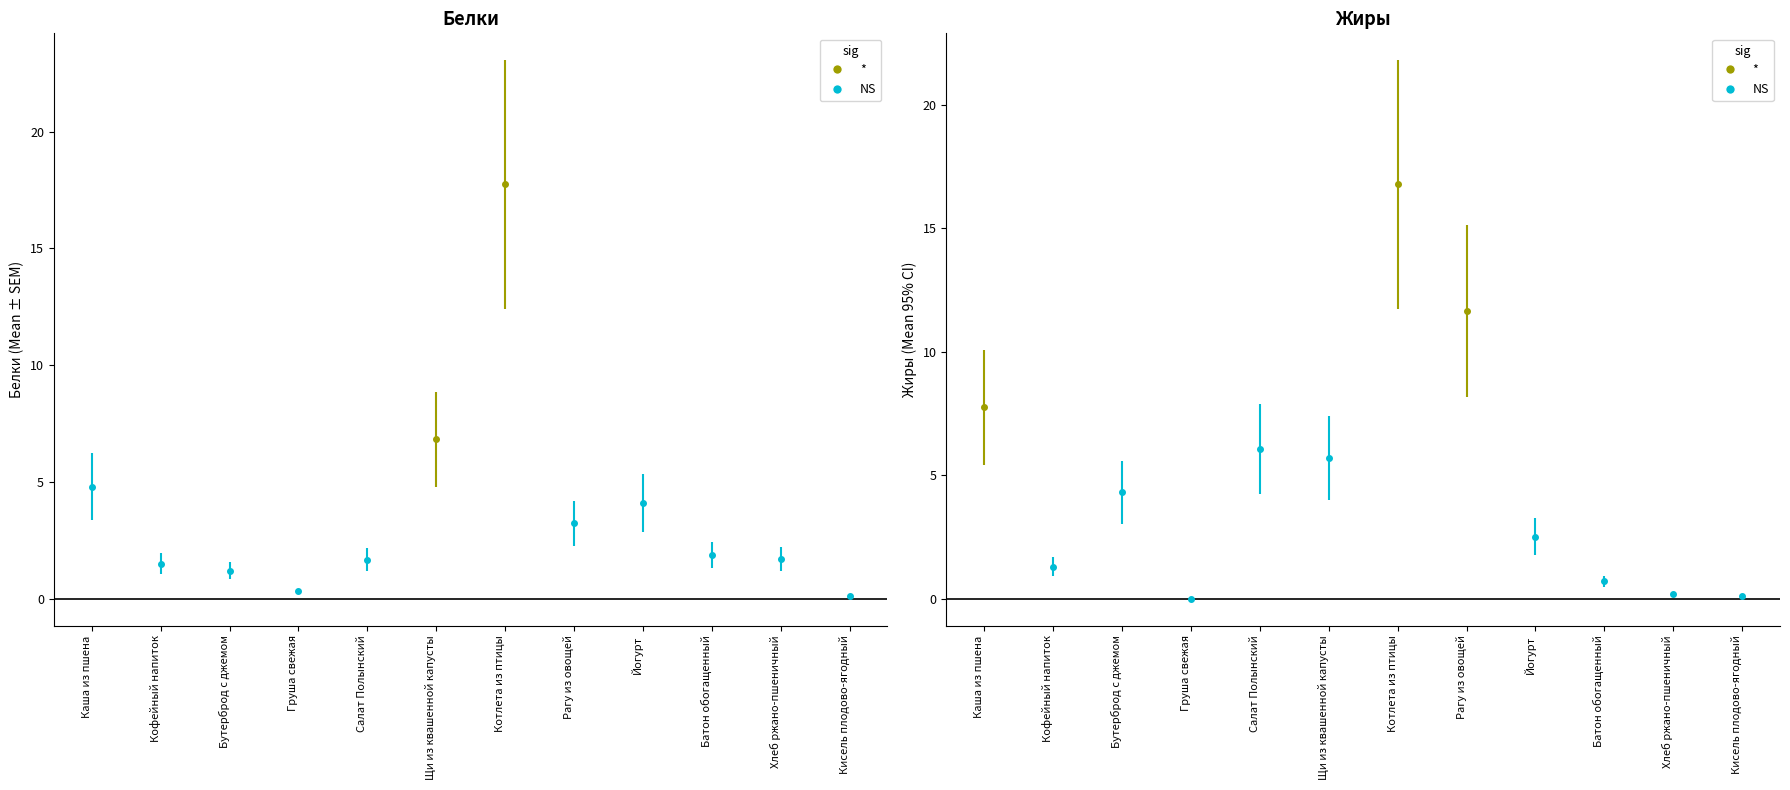

At how many categories does at least one series exceed 1?

10